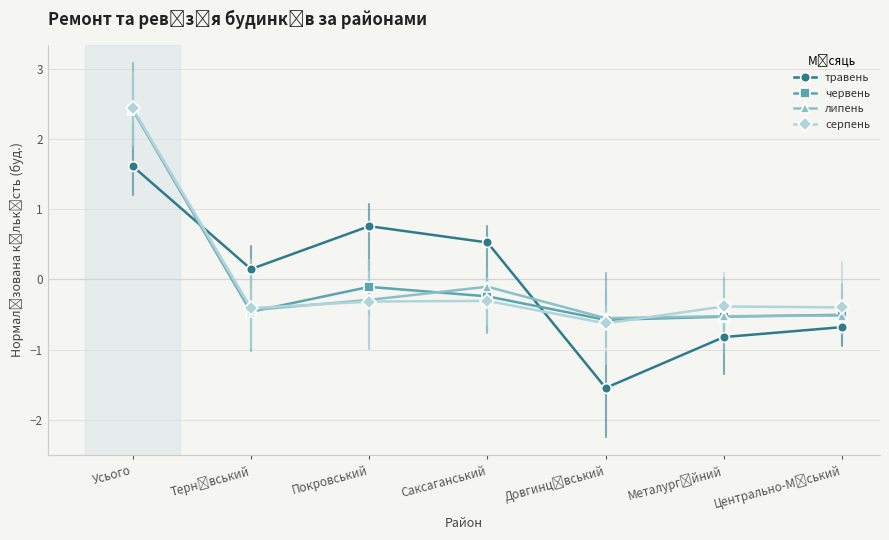

How many intersections are there between травень and липень?

2